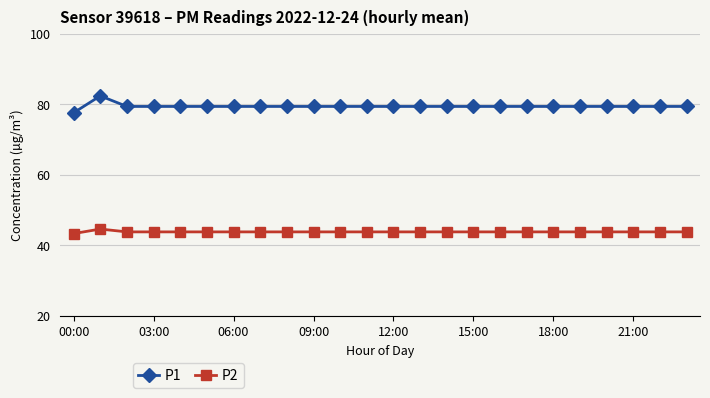

What is the value of the P1 point at the 9th from the left?

79.4